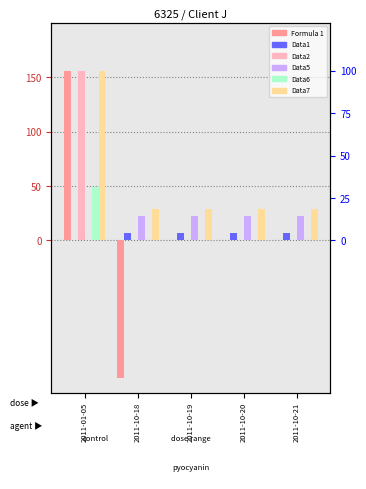

What is the greatest value displayed?

156